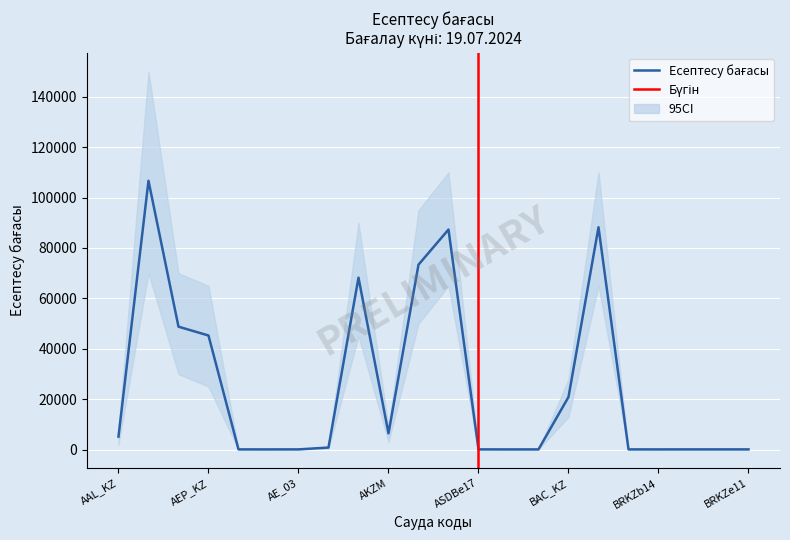

What is the greatest value displayed?

150000.0